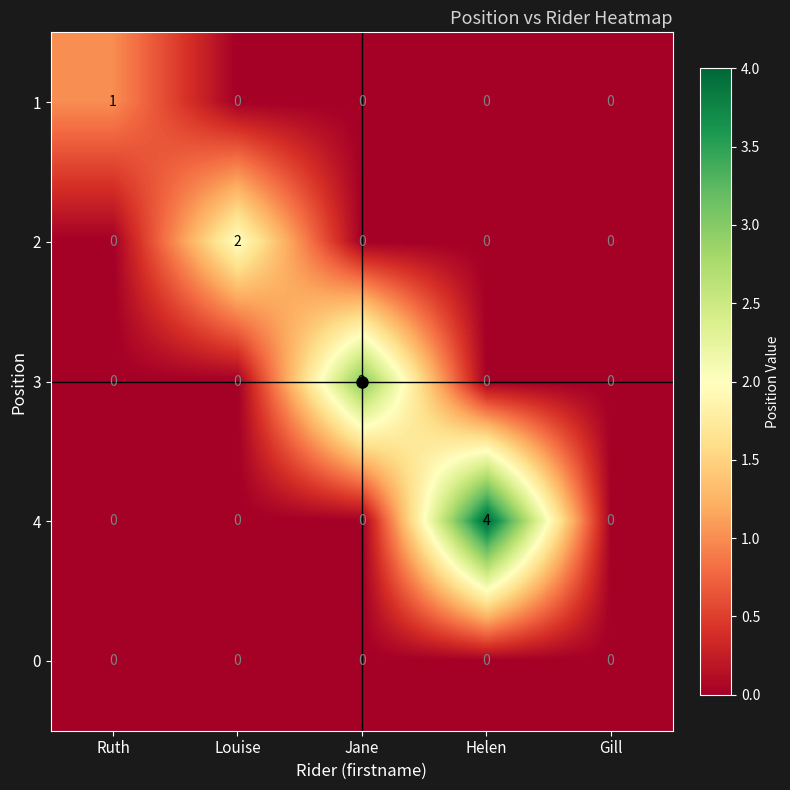

Count the 3 values in the range 0 to 1.

4